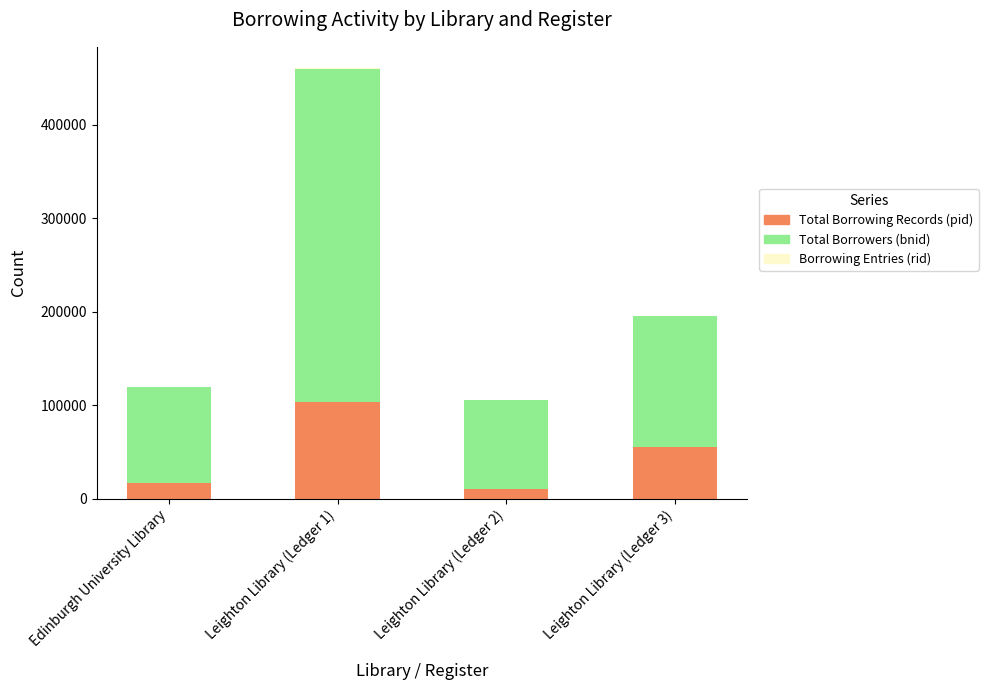

At which category is the sum across all series the highest?

Leighton Library (Ledger 1)